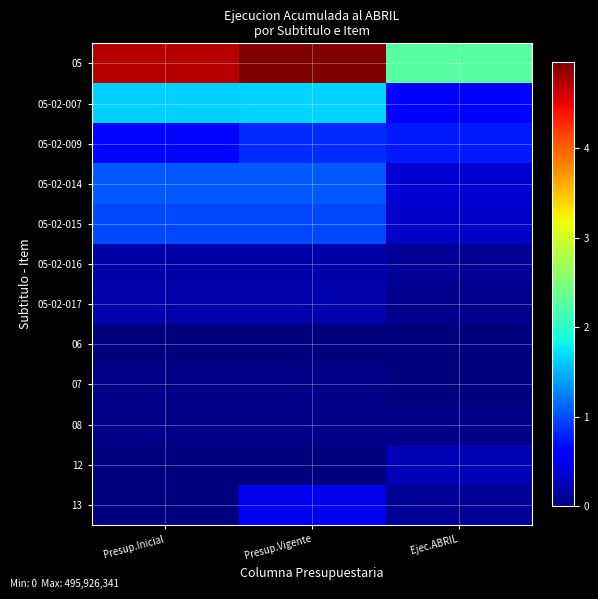

What is the difference between the highest and lowest values at Presup.Vigente?

495870964